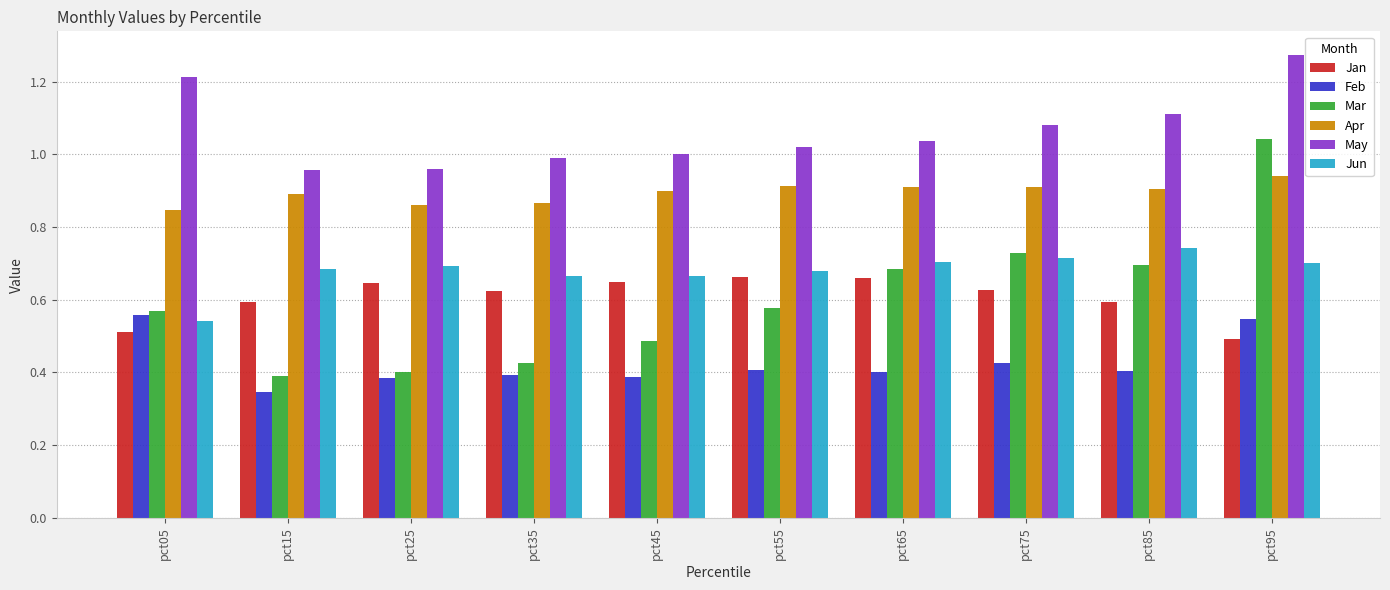

What is the total value across all series at pct35?

4.0